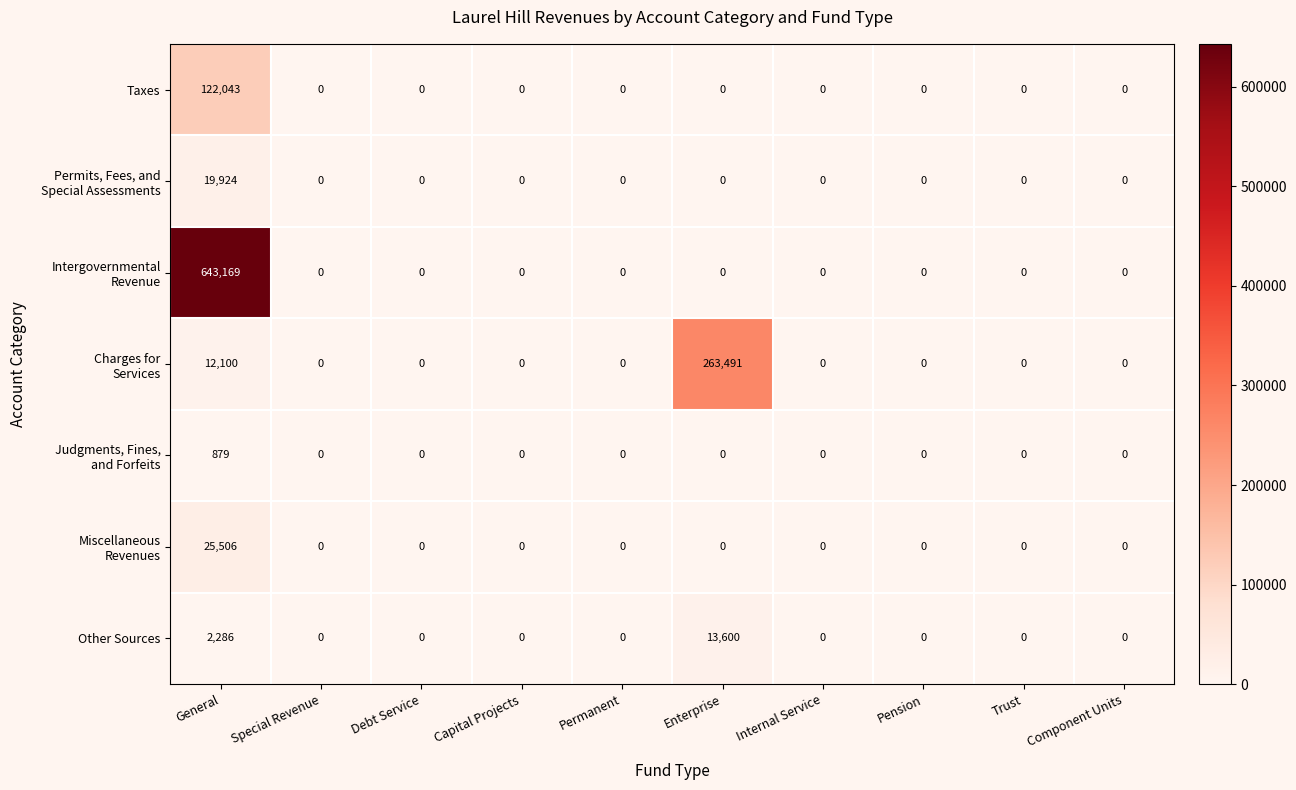

How many series are shown in this chart?

7